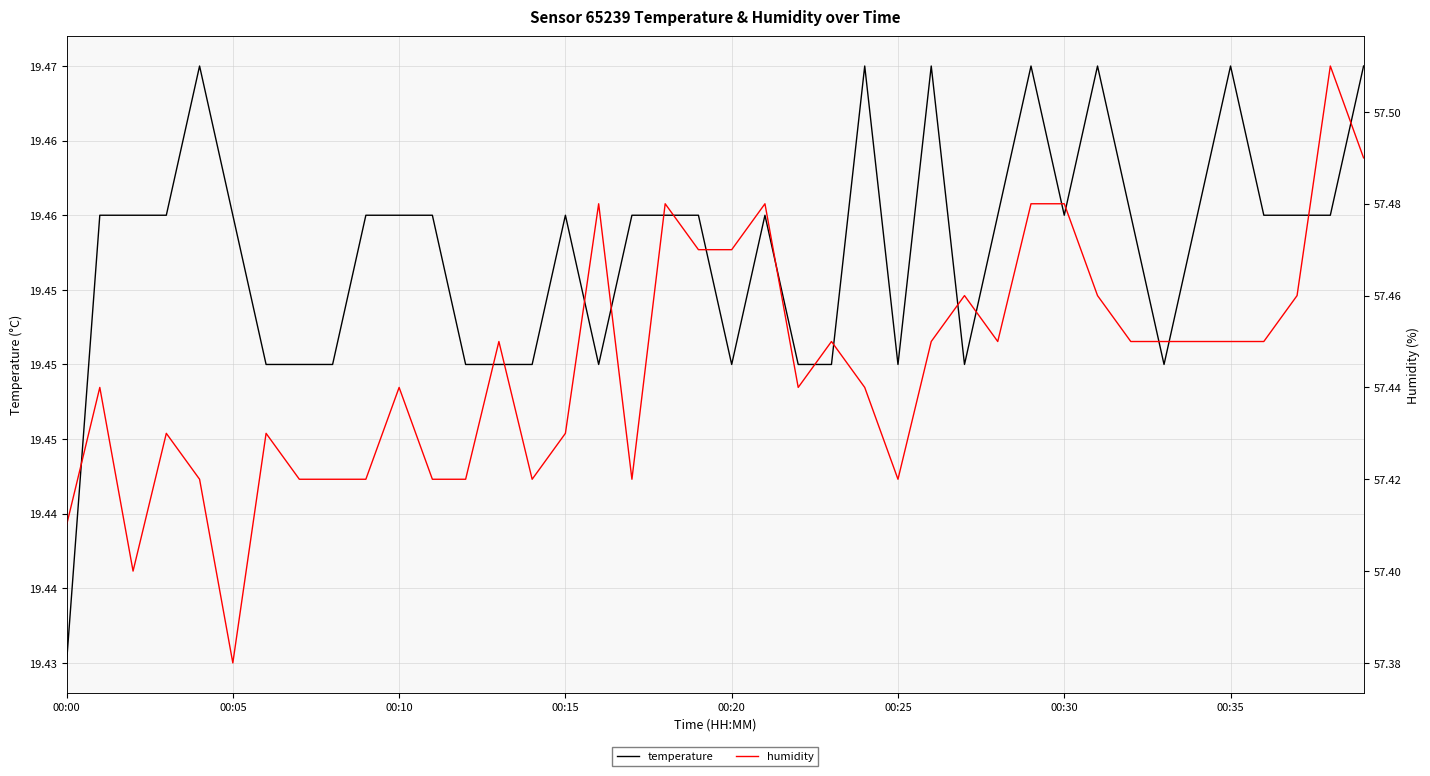

How many categories are shown in the chart?

40